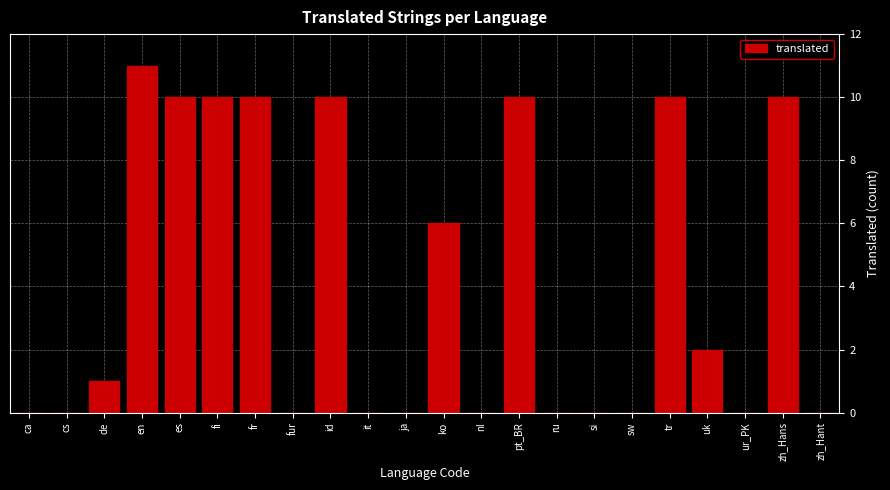

Reading left to right, list all the values displayed in this chart.

ca=0	cs=0	de=1	en=11	es=10	fi=10	fr=10	fur=0	id=10	it=0	ja=0	ko=6	nl=0	pt_BR=10	ru=0	si=0	sw=0	tr=10	uk=2	ur_PK=0	zh_Hans=10	zh_Hant=0